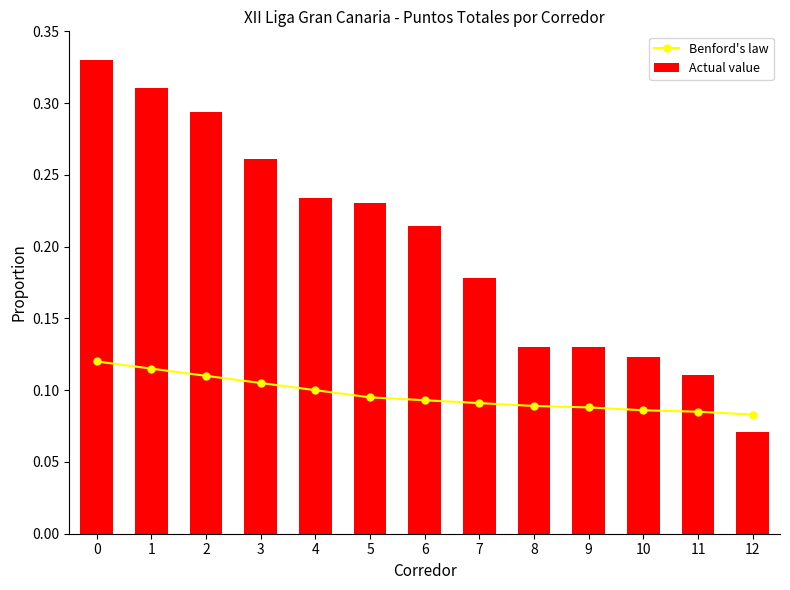

What are all the series names shown in the legend?

Benford's law, Actual value